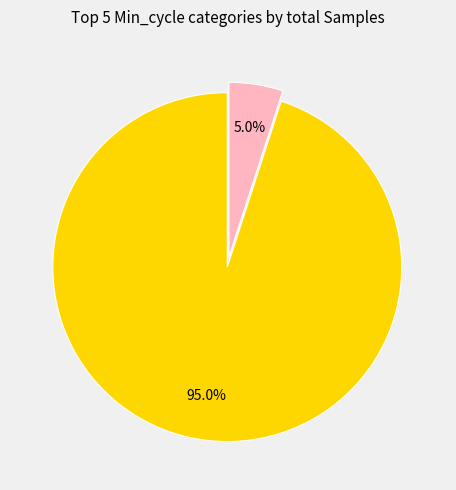

Is there any slice that represents more than half of the pie?

Yes